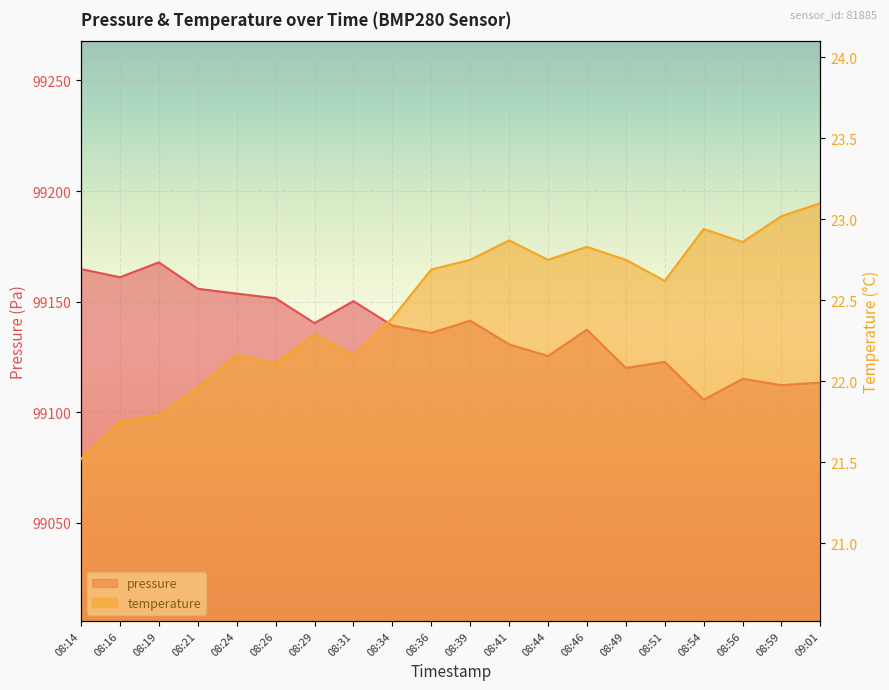

The temperature series shows 32.0 at 08:46. True or false?

False